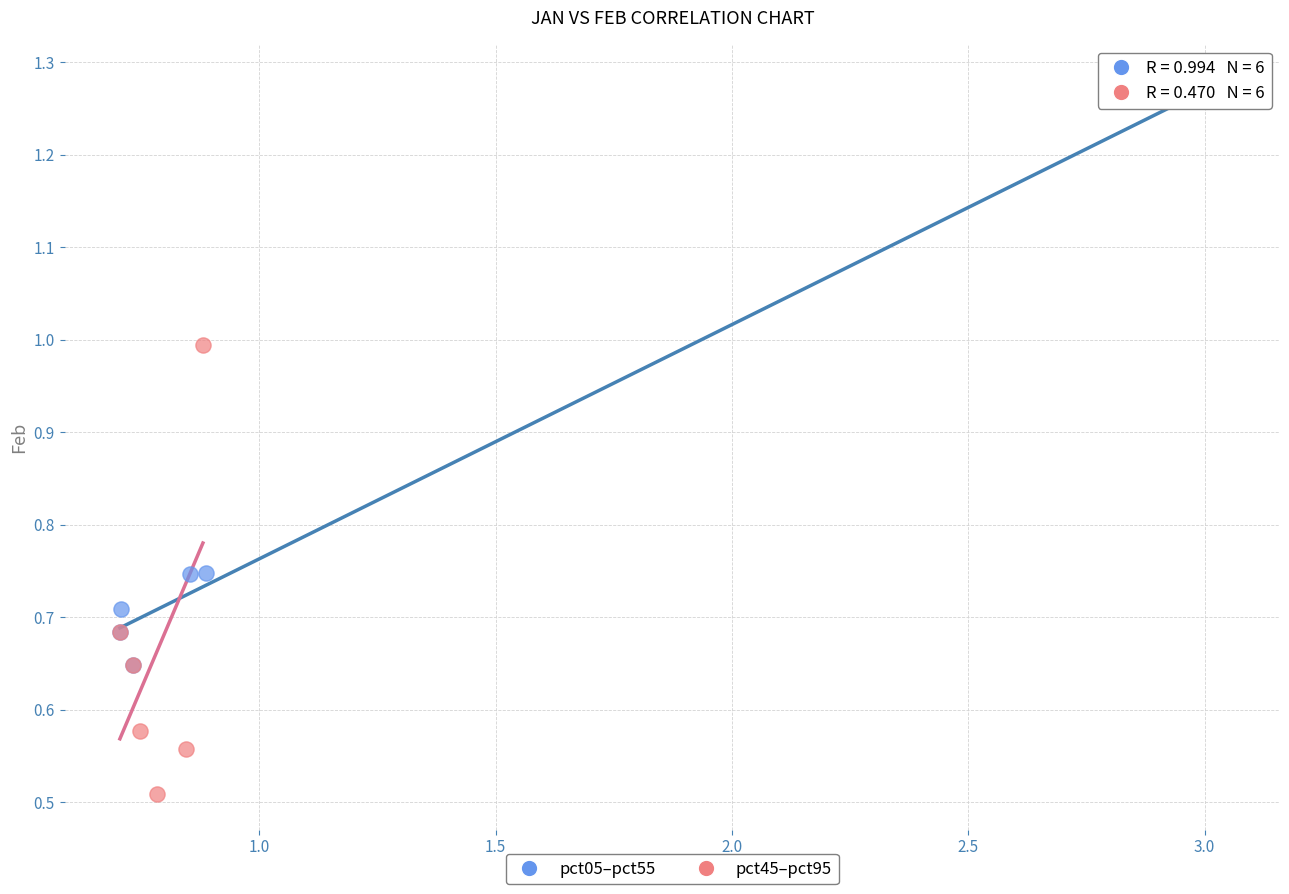

Which series reaches the minimum Y coordinate?

pct45–pct95